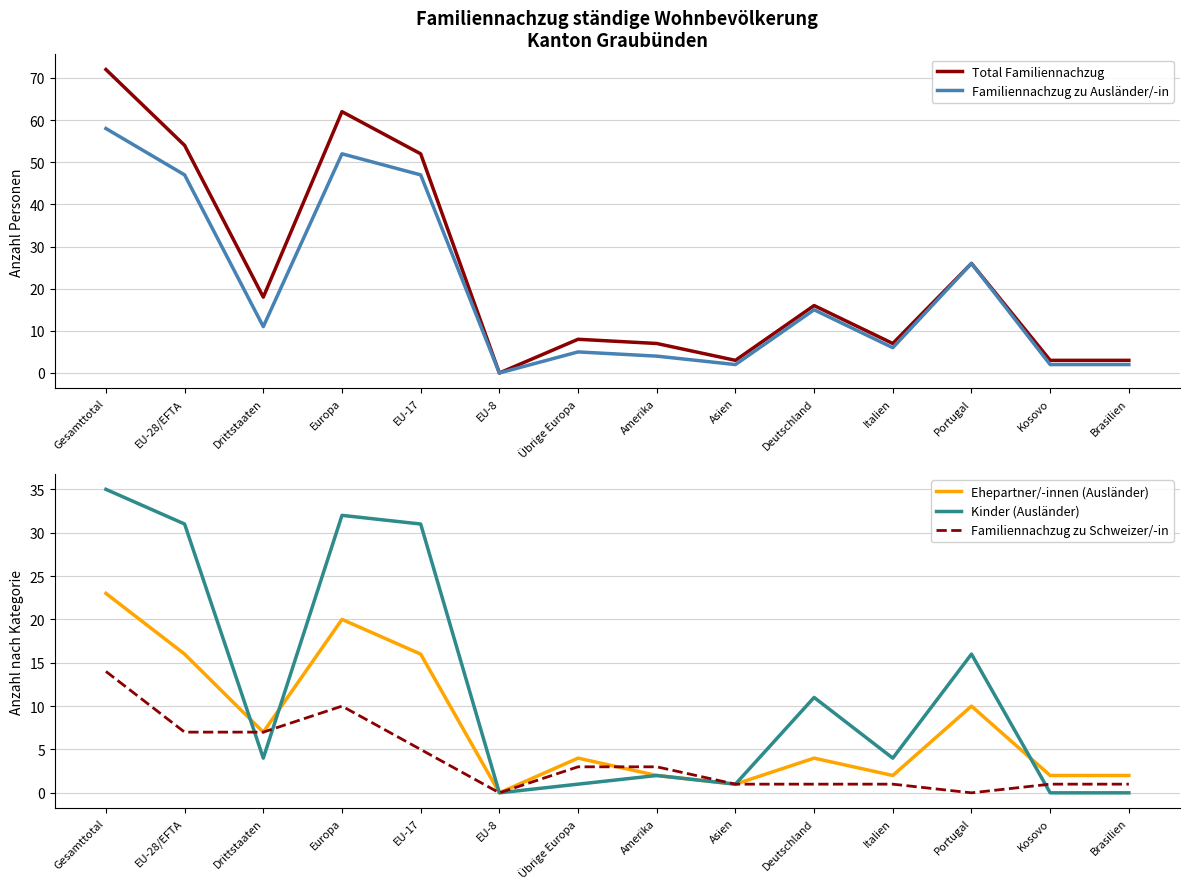

What are all the series names shown in the legend?

Total Familiennachzug, Familiennachzug zu Ausländer/-in, Ehepartner/-innen (Ausländer), Kinder (Ausländer), Familiennachzug zu Schweizer/-in